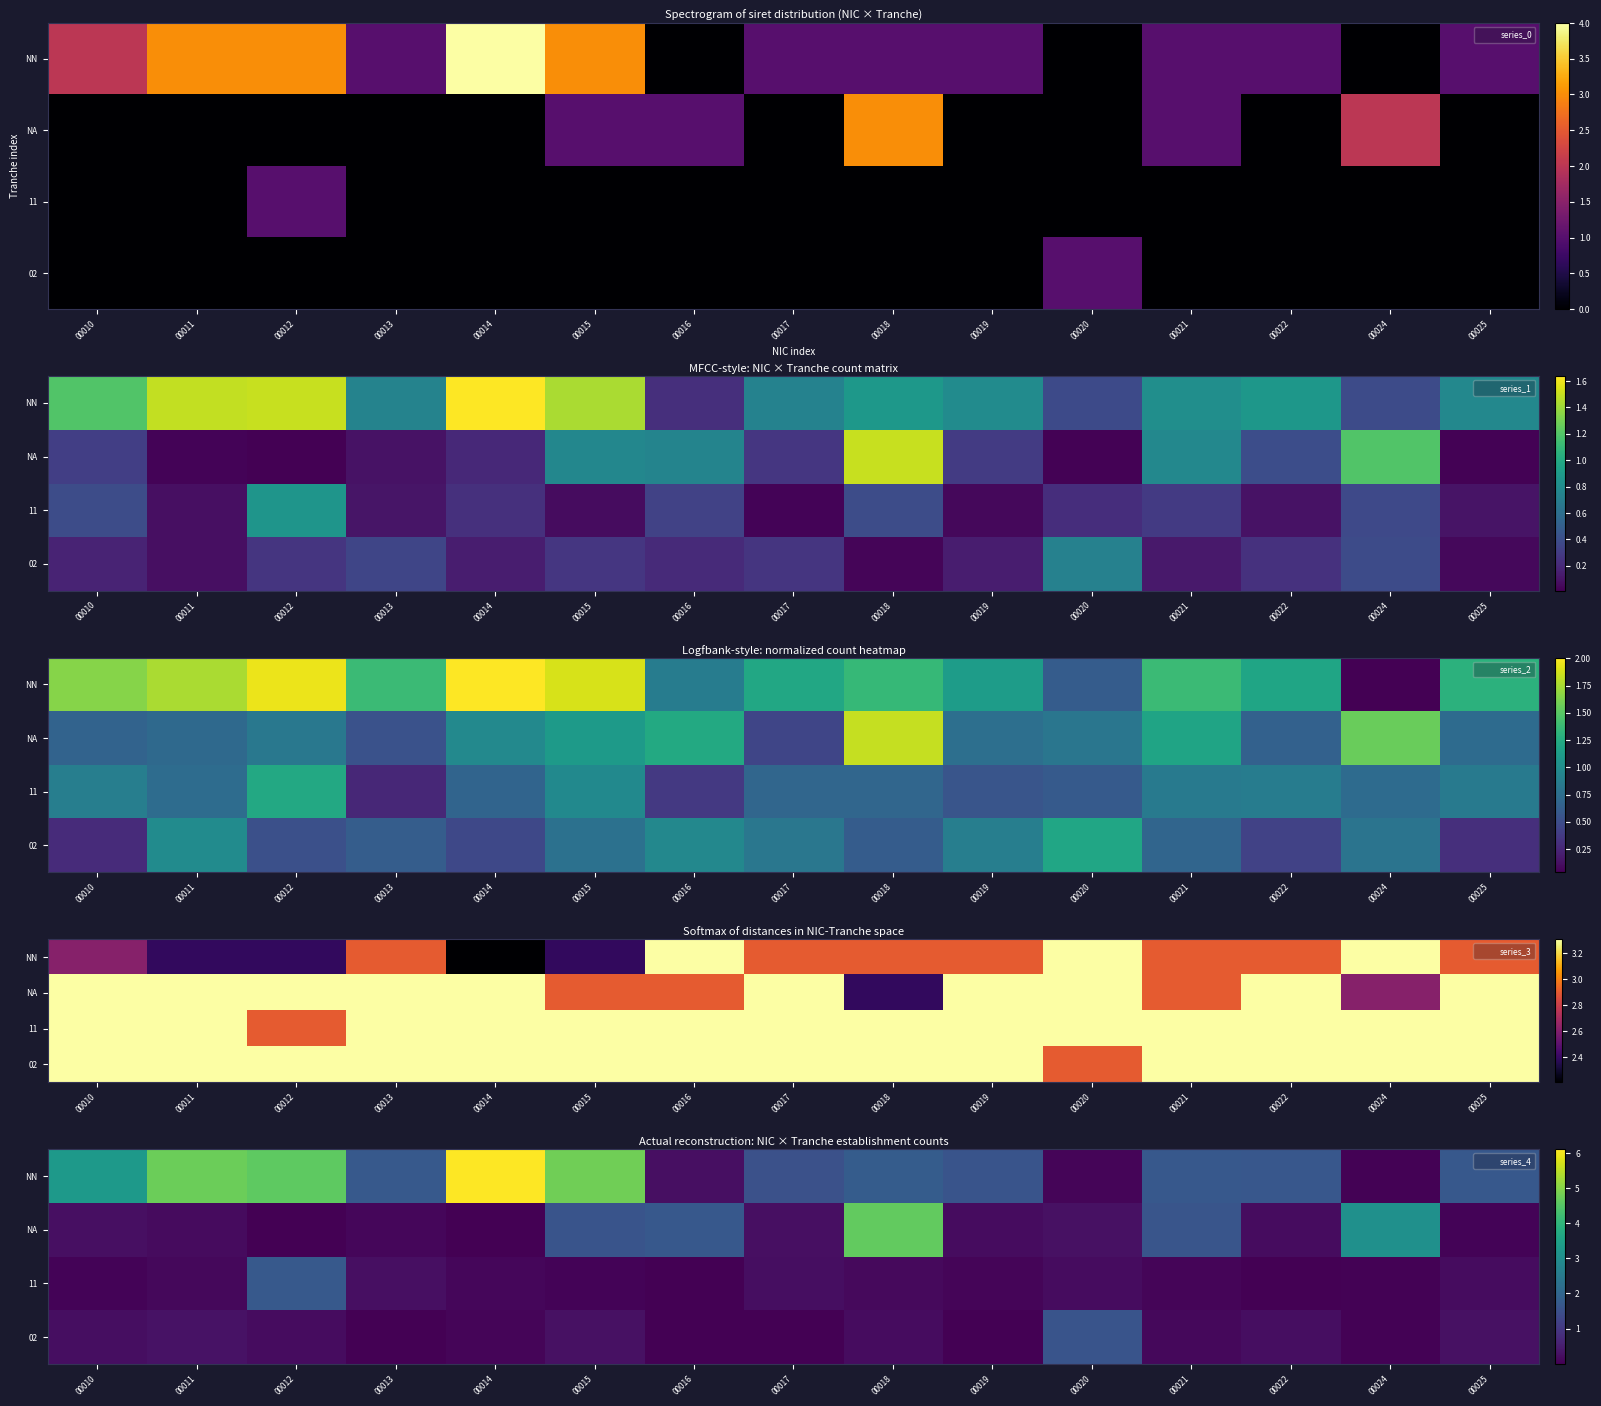

Which category has the highest value in the NA series?

00018